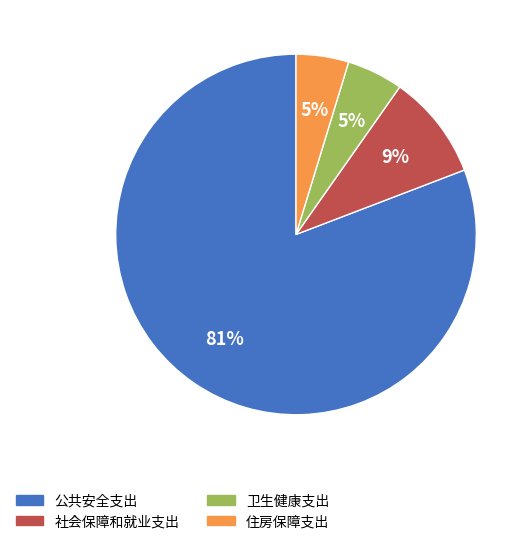

Combined, do 住房保障支出 and 公共安全支出 account for over 50%?

Yes